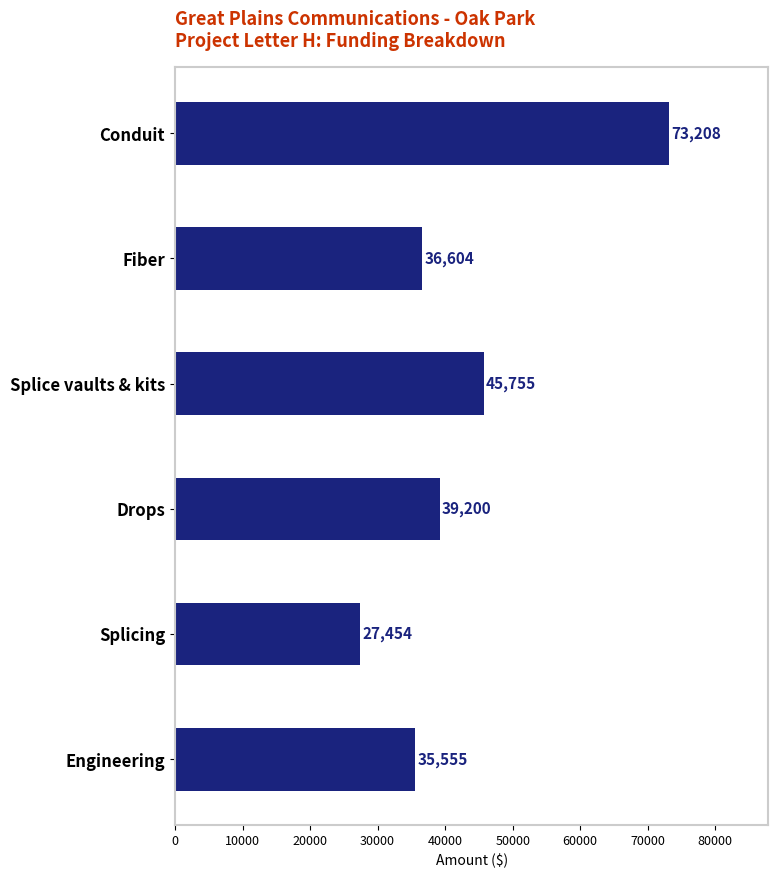

How many series are shown in this chart?

1